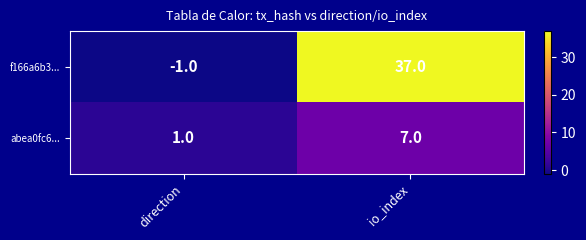

At how many categories does at least one series exceed 14?

1